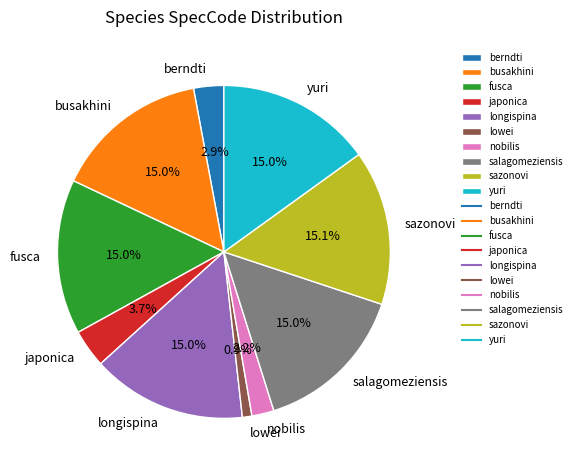

Approximately how many times larger is the value at yuri compared to sazonovi?

1.0